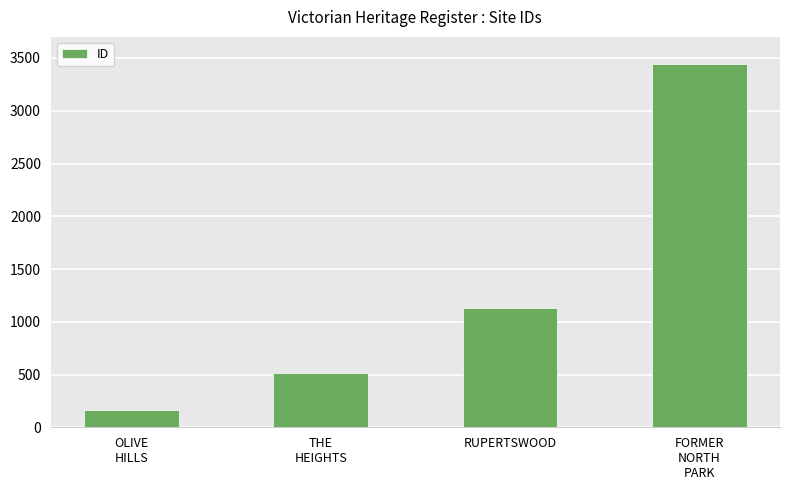

Reading right to left, extract all data points from this chart.

FORMER
NORTH
PARK=3447	RUPERTSWOOD=1133	THE
HEIGHTS=517	OLIVE
HILLS=166